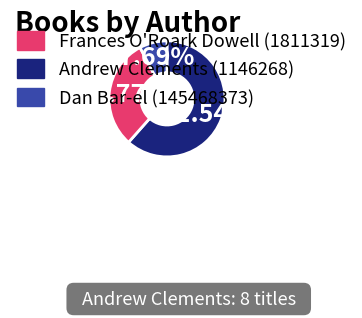

Is there any slice that represents more than half of the pie?

Yes